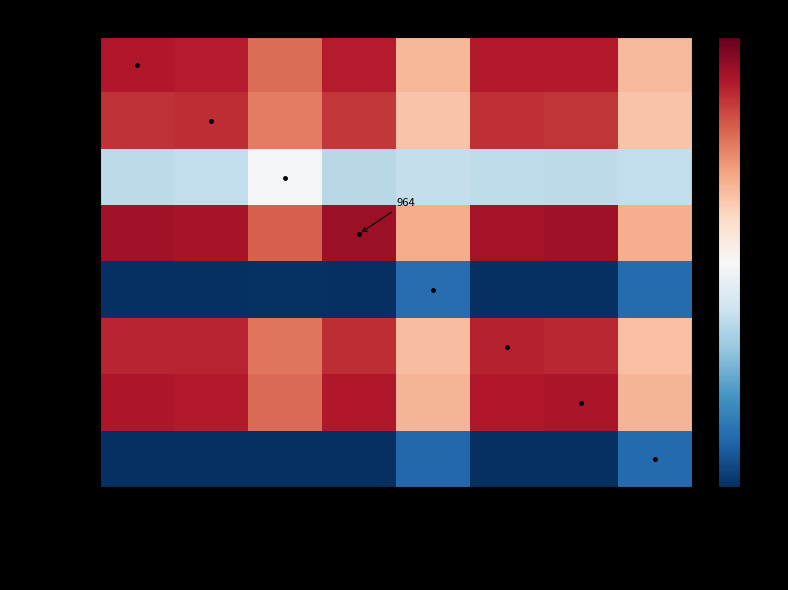

What is the difference between the highest and lowest values at NM_138621.3-559s21c1?

288.7